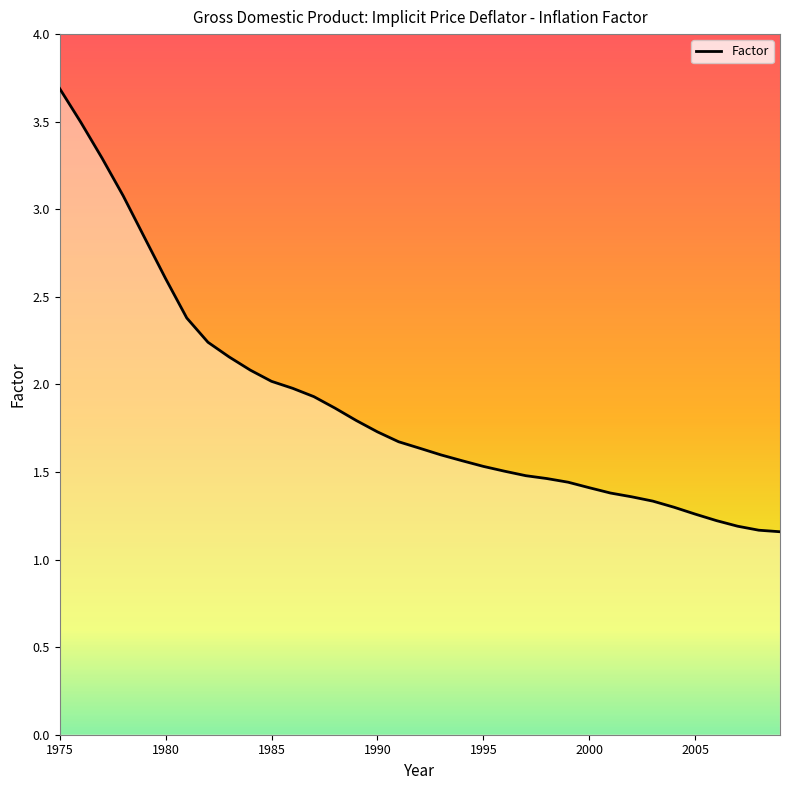

What is the difference between the second highest and second lowest values?

2.3